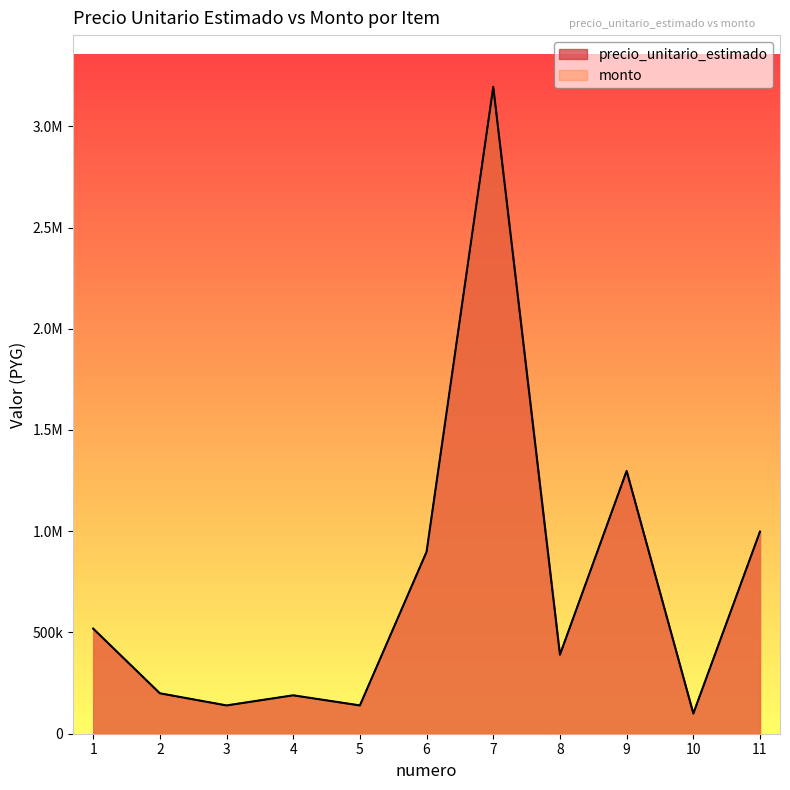

At which label does precio_unitario_estimado reach its minimum?

10